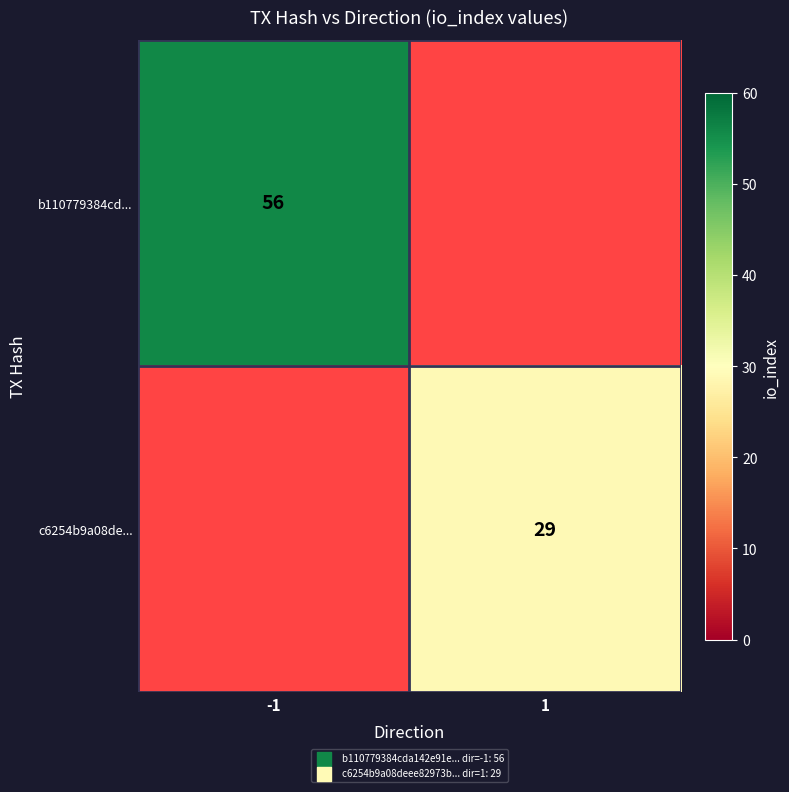

The value of c6254b9a08de... at 1 is 29. True or false?

True